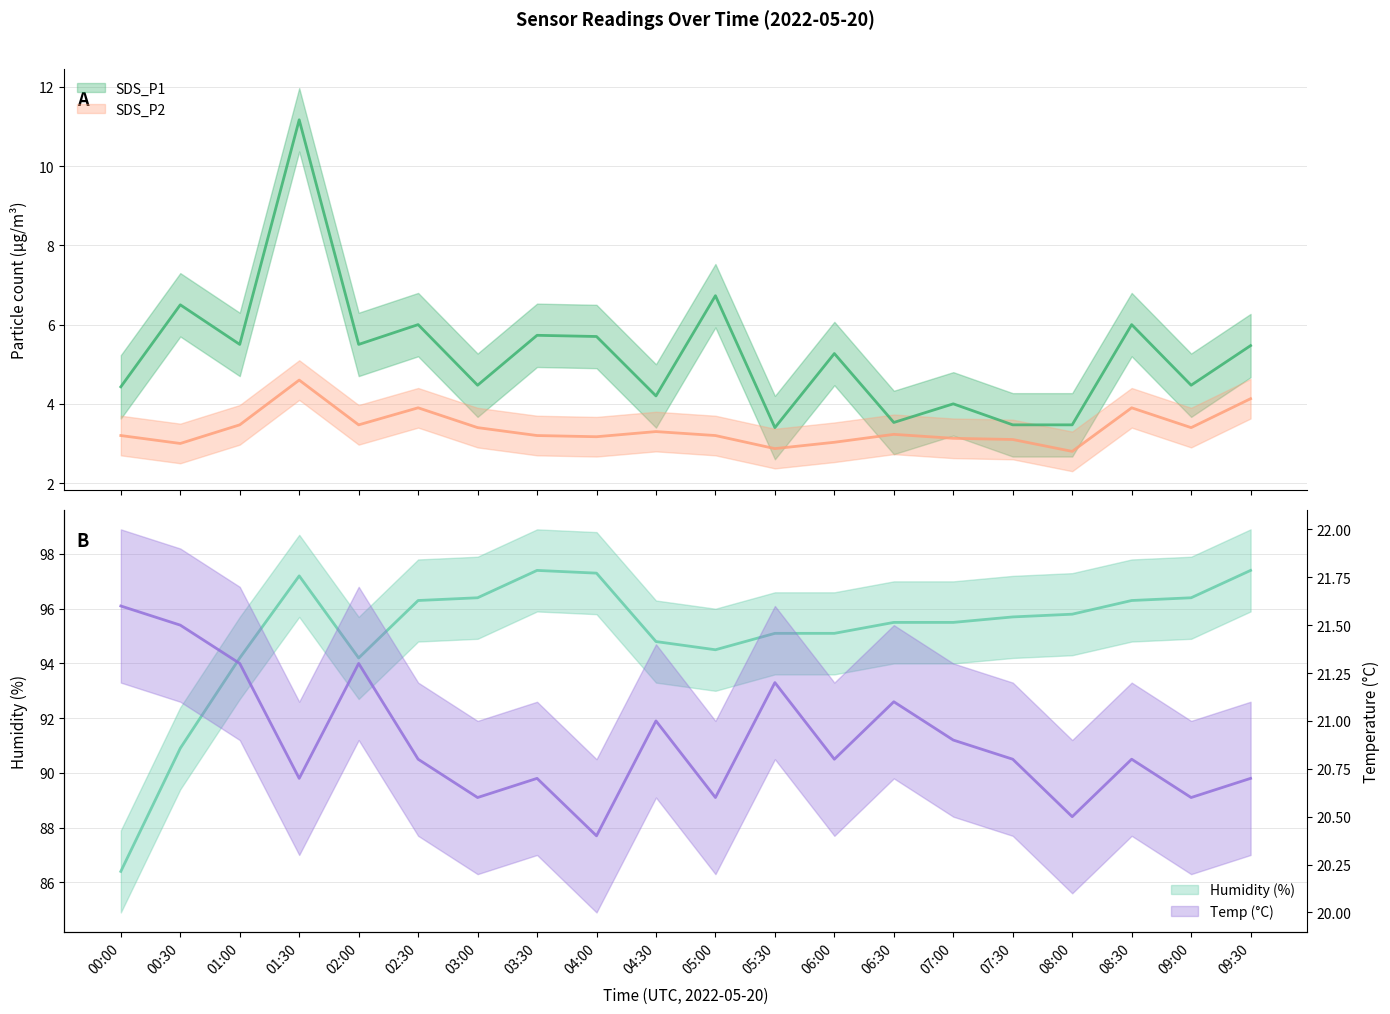

List the labels in order of SDS_P1 value, largest first.

01:30, 05:00, 00:30, 02:30, 08:30, 03:30, 04:00, 01:00, 02:00, 09:30, 06:00, 03:00, 09:00, 00:00, 04:30, 07:00, 06:30, 07:30, 08:00, 05:30